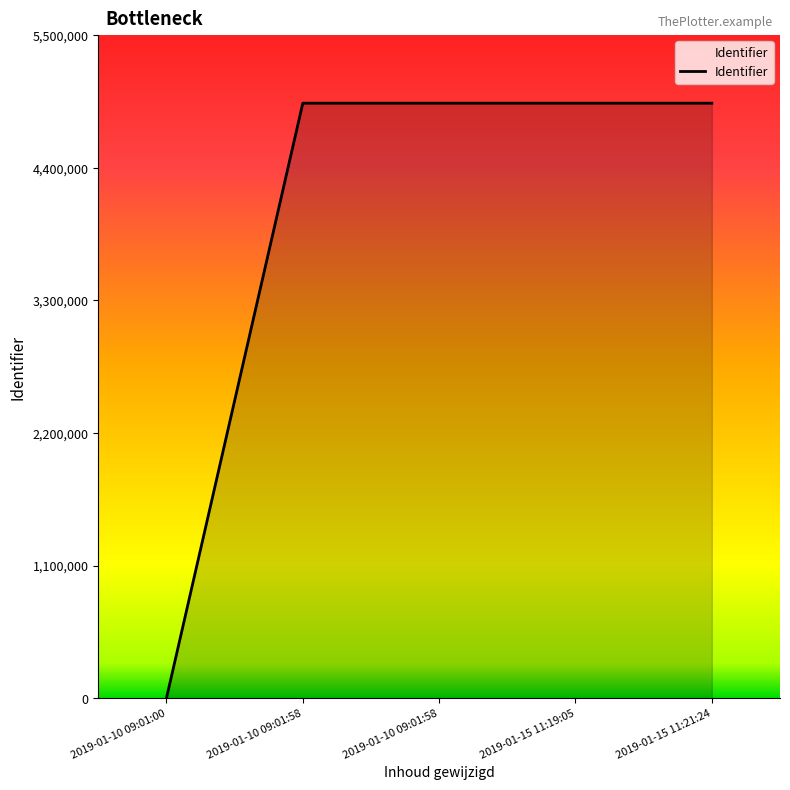

Count the number of data series in this chart.

1